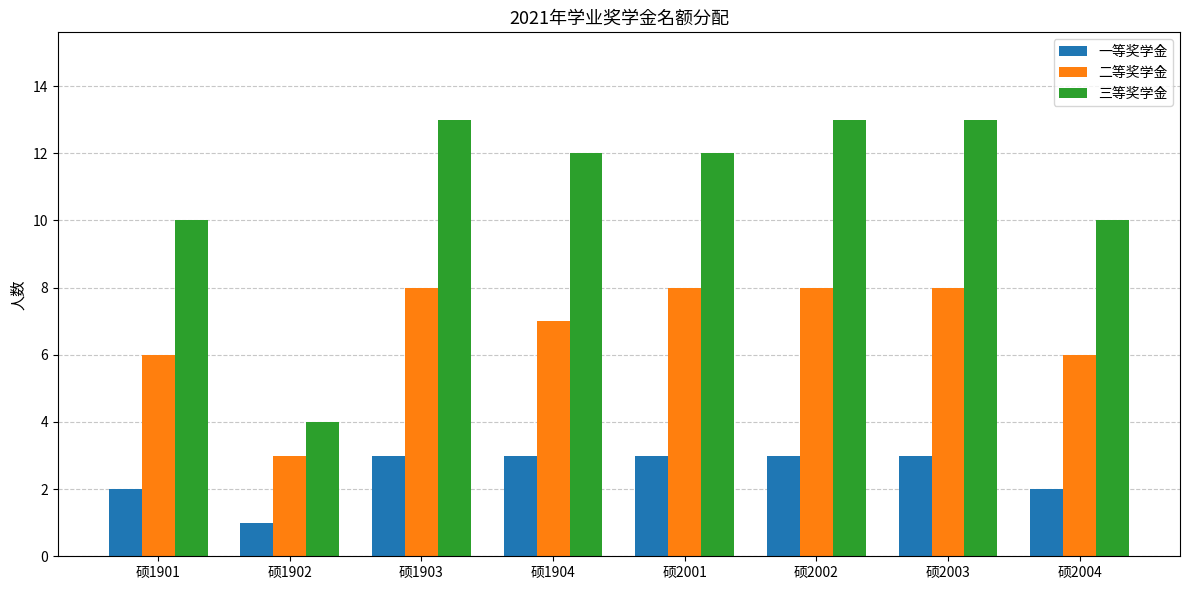

What is the difference between the maximum and minimum values in the 二等奖学金 series?

5